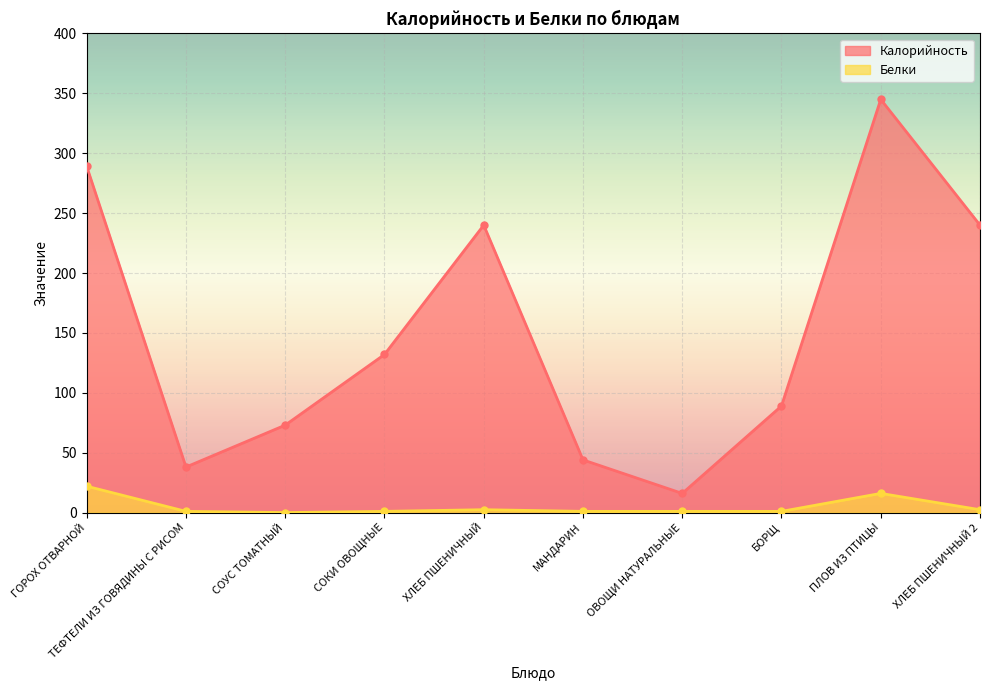

True or false: Калорийность and Белки intersect in this chart.

False